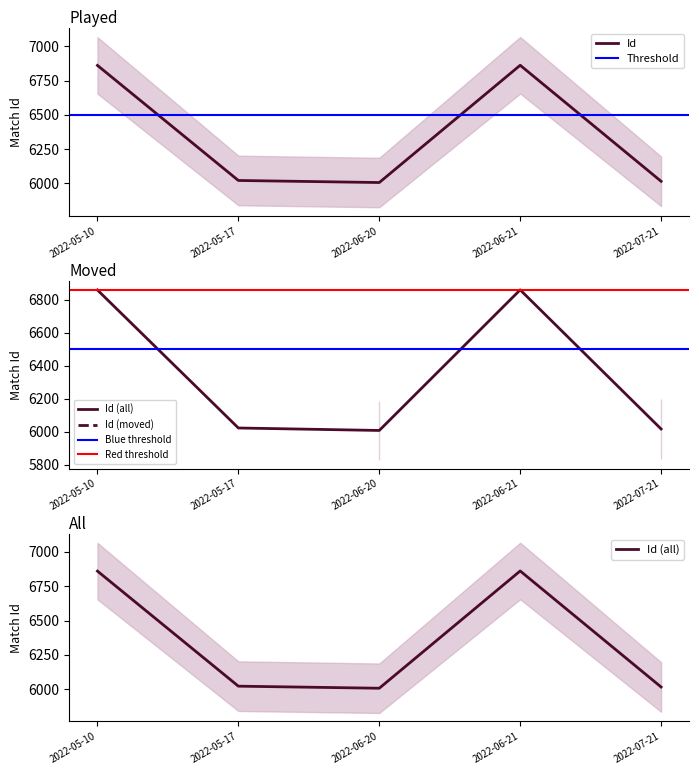

At which label is the value closest to 6434?

2022-05-17